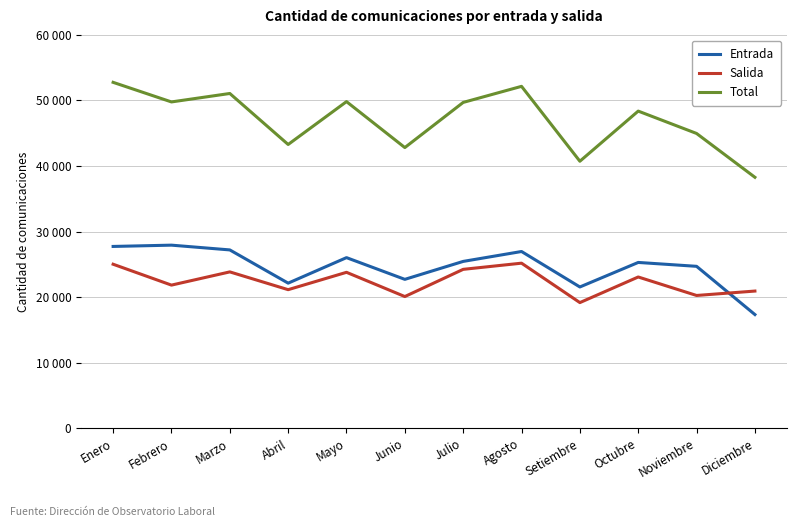

Does the chart have visible grid lines?

Yes